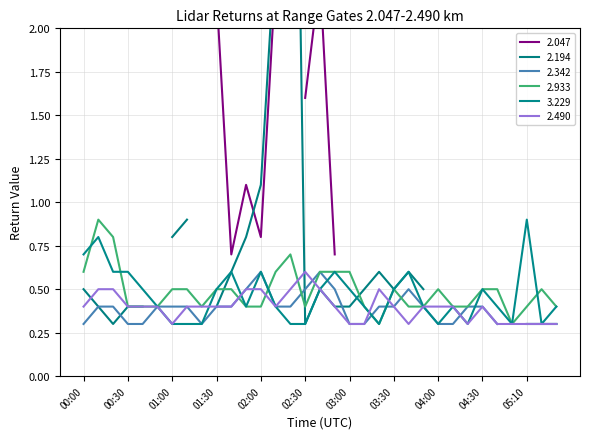

What is the difference between the highest and lowest values at 04:20?

0.1